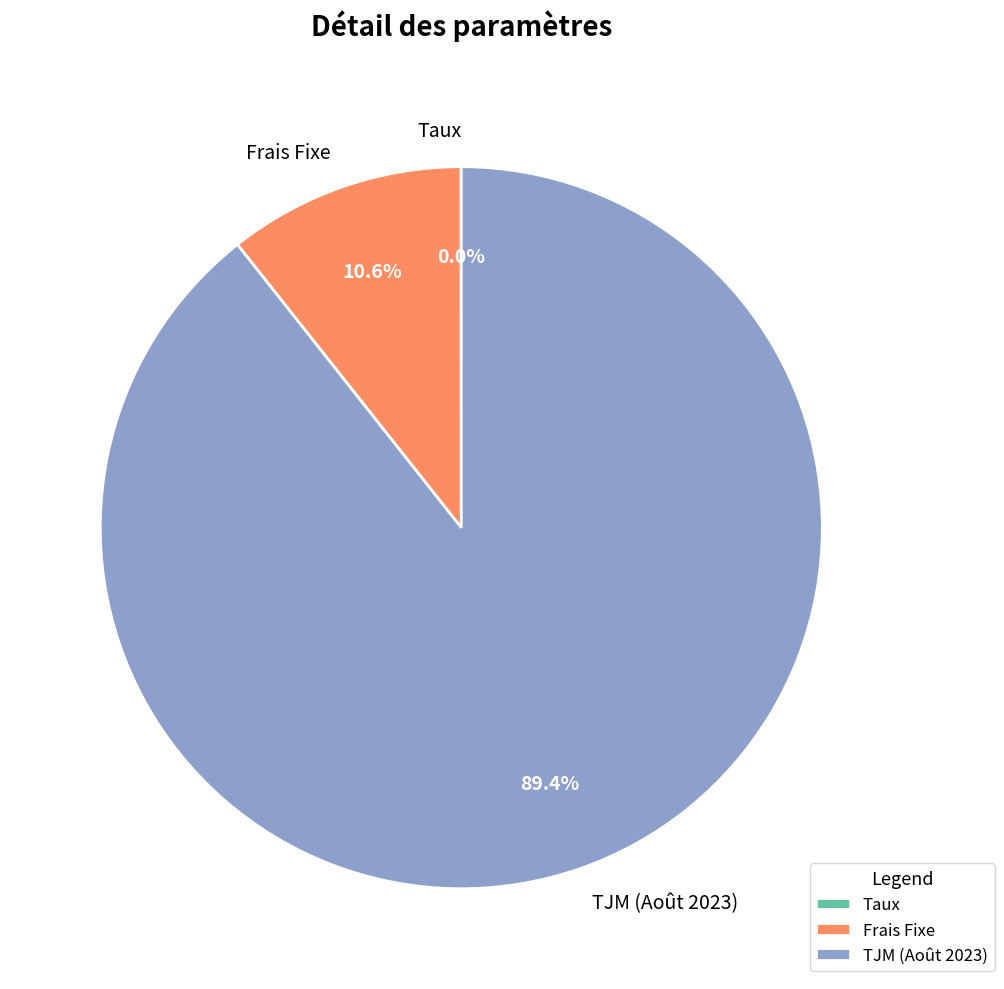

How much of the chart is everything except TJM (Août 2023)?

10.6%